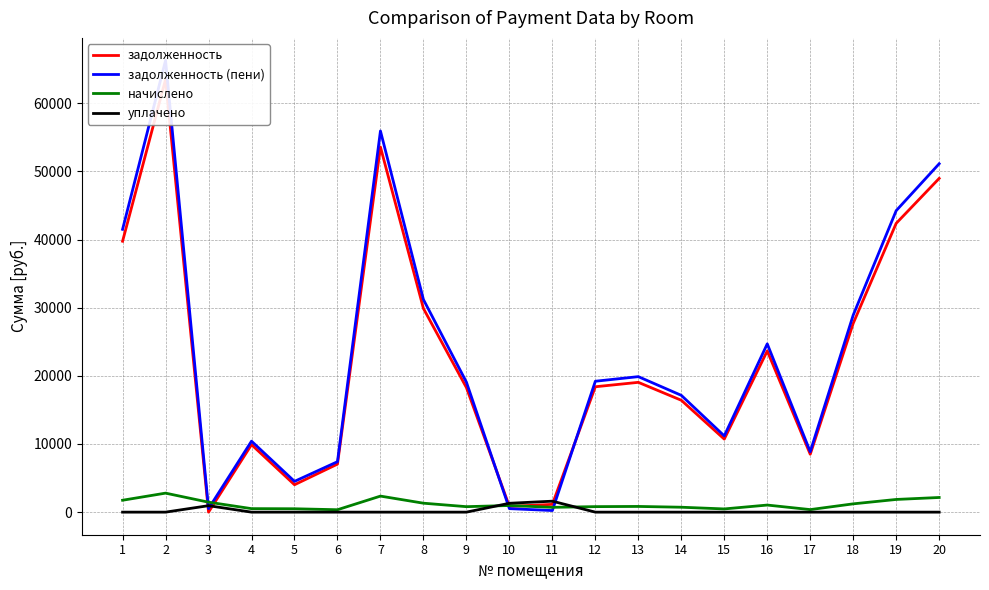

List the labels in order of уплачено value, largest first.

11, 10, 3, 1, 2, 4, 5, 6, 7, 8, 9, 12, 13, 14, 15, 16, 17, 18, 19, 20